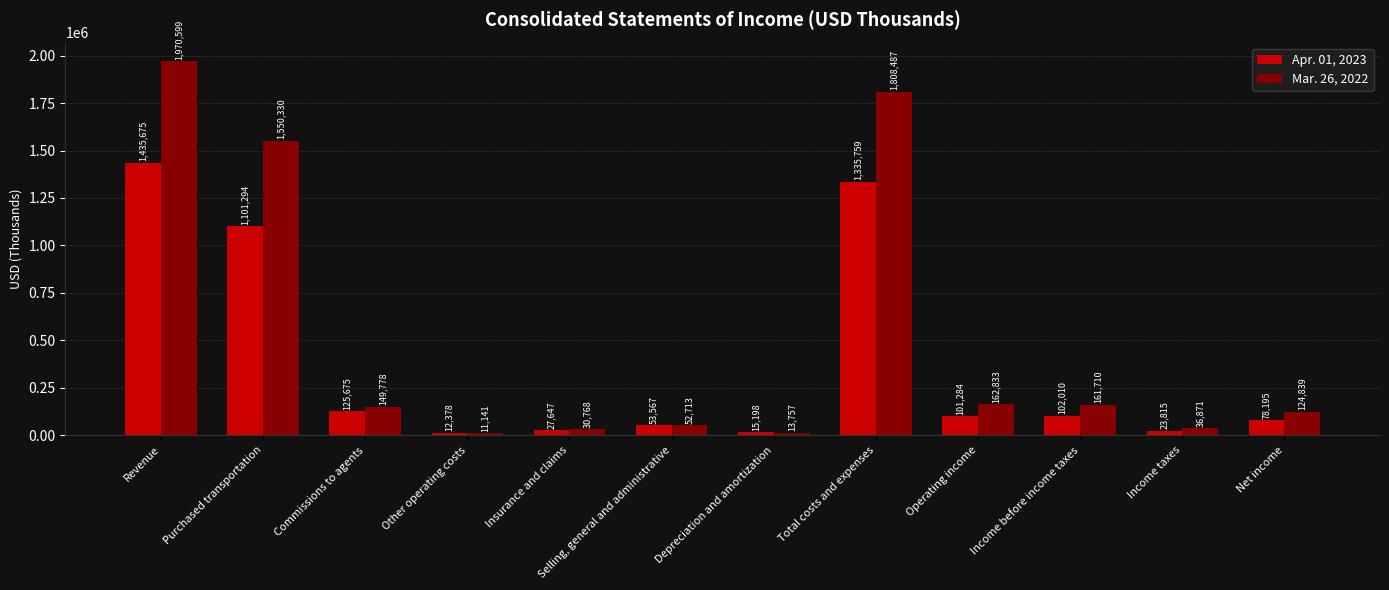

Does the chart contain stacked bars?

No